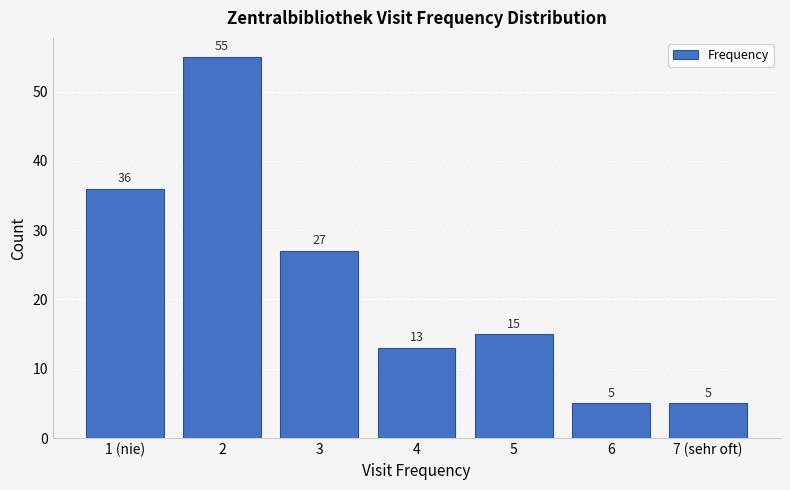

Reading left to right, list all the values displayed in this chart.

1 (nie)=36	2=55	3=27	4=13	5=15	6=5	7 (sehr oft)=5